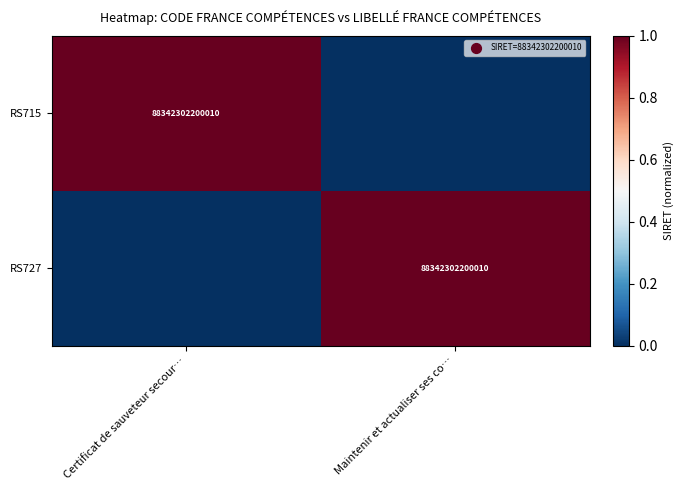

How many categories are shown in the chart?

2